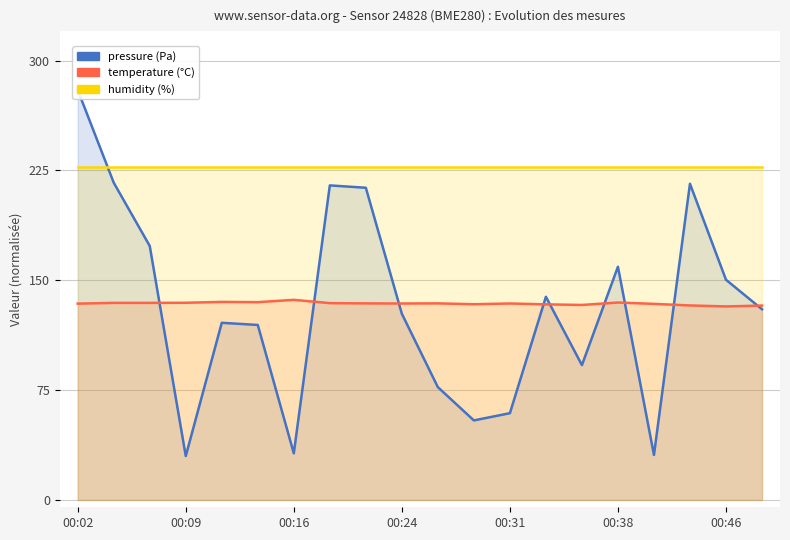

True or false: temperature and humidity intersect in this chart.

False